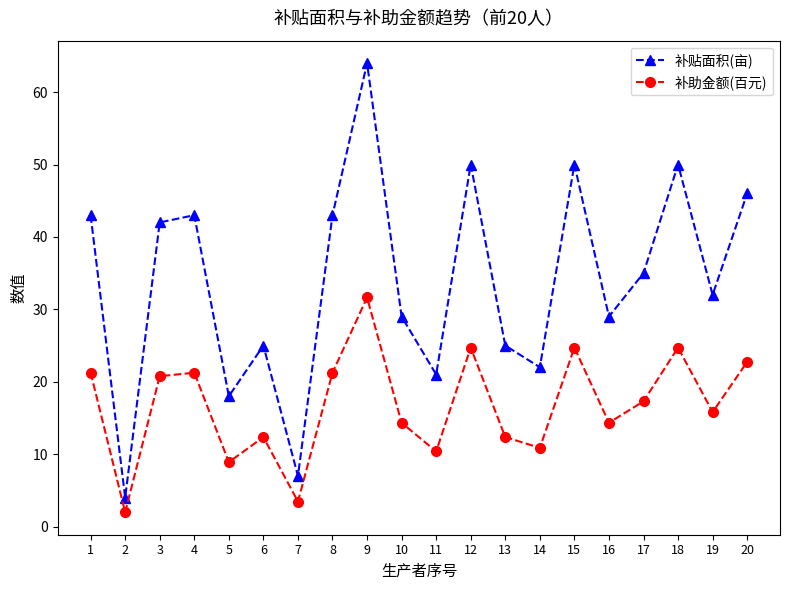

True or false: 补助金额(百元) and 补贴面积(亩) cross at least once.

False